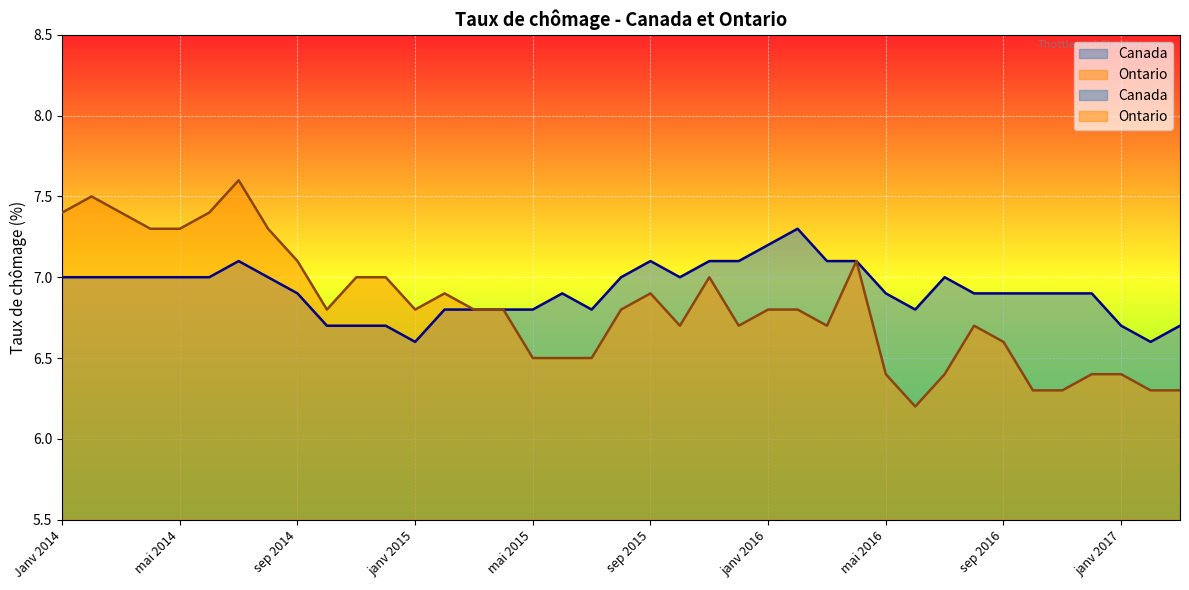

List the labels in order of Ontario value, largest first.

juil 2014, févr 2014, Janv 2014, mars 2014, juin 2014, avr 2014, mai 2014, août 2014, sep 2014, avr 2016, nov 2014, déc 2014, nov 2015, févr 2015, sep 2015, oct 2014, janv 2015, mars 2015, avr 2015, août 2015, janv 2016, févr 2016, oct 2015, déc 2015, mars 2016, août 2016, sep 2016, mai 2015, juin 2015, juil 2015, mai 2016, juil 2016, déc 2016, janv 2017, oct 2016, nov 2016, févr 2017, mars 2017, juin 2016